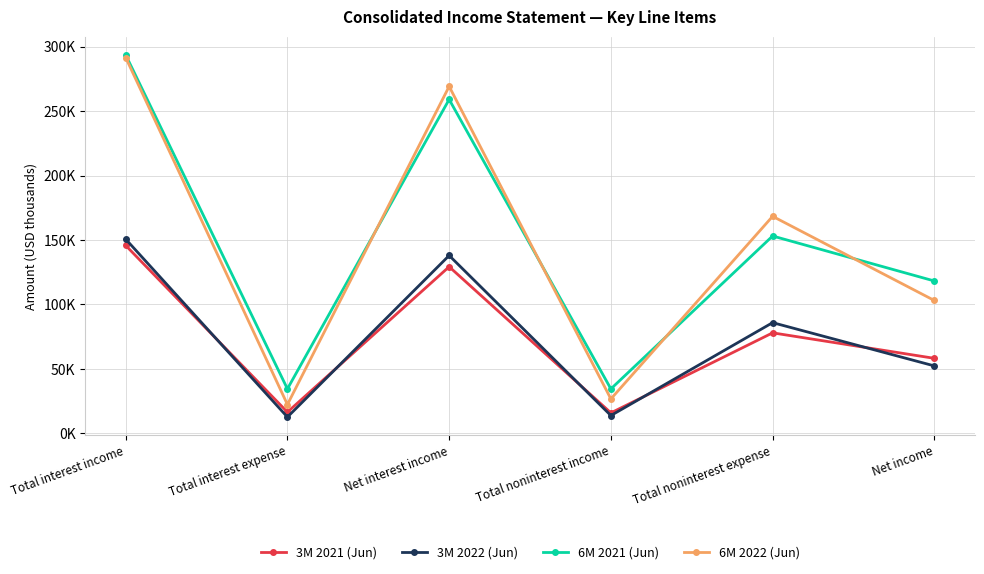

What is the label of the 6th point from the left?

Net income